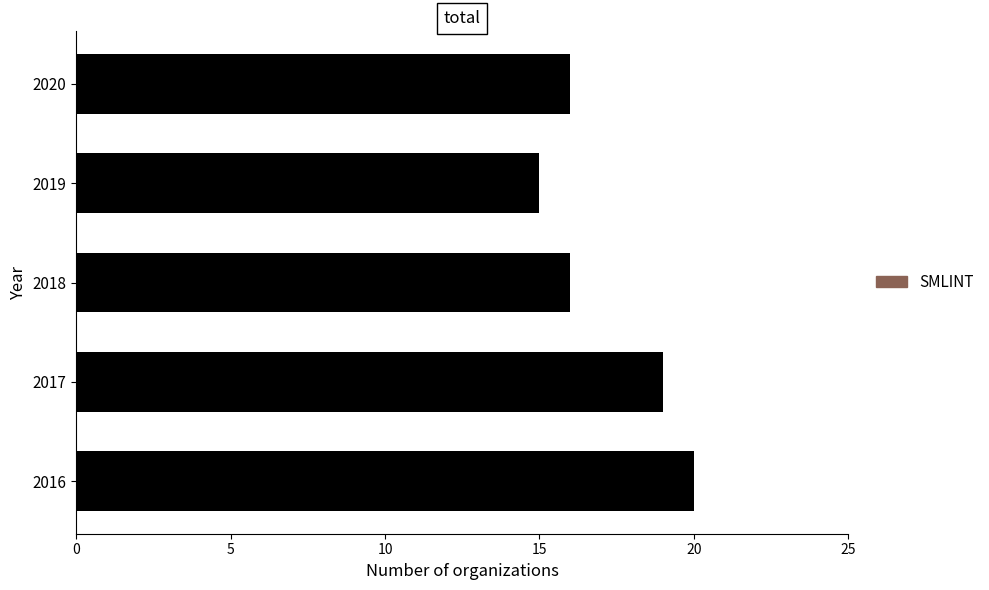

What is the difference between the maximum and minimum values?

5